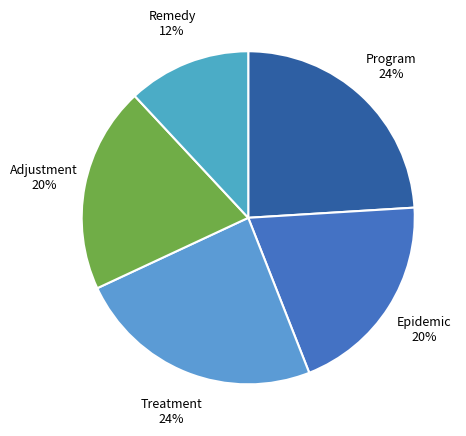

Does any single category account for the majority?

No